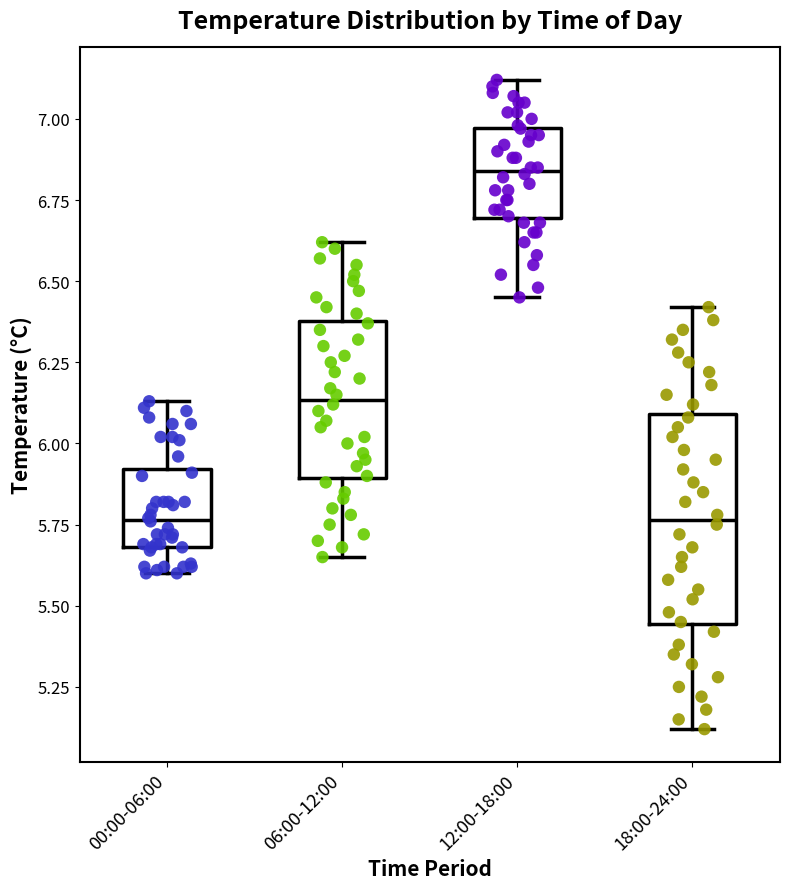

Reading left to right, transcribe this box plot: for each box, give where its median line is, the range the box spans, and where its two whiskers end, as read against the y-axis. The values are not printed on the chart, so give them approximately, as read against the axis.

00:00-06:00: median 5.75, box 5.70 to 5.90, whiskers 5.60 to 6.15
06:00-12:00: median 6.15, box 5.90 to 6.40, whiskers 5.65 to 6.60
12:00-18:00: median 6.85, box 6.70 to 6.95, whiskers 6.45 to 7.10
18:00-24:00: median 5.75, box 5.45 to 6.10, whiskers 5.10 to 6.40